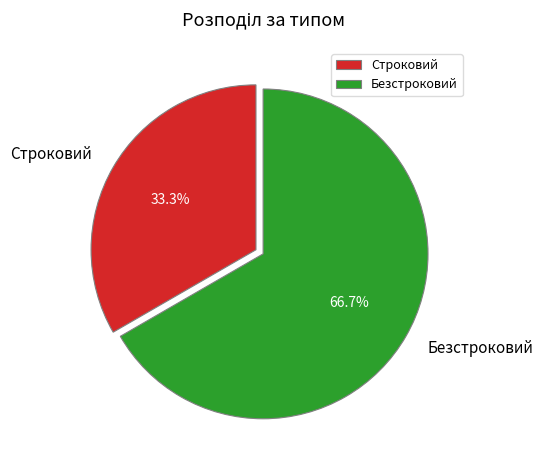

Which slice is the smallest?

Строковий